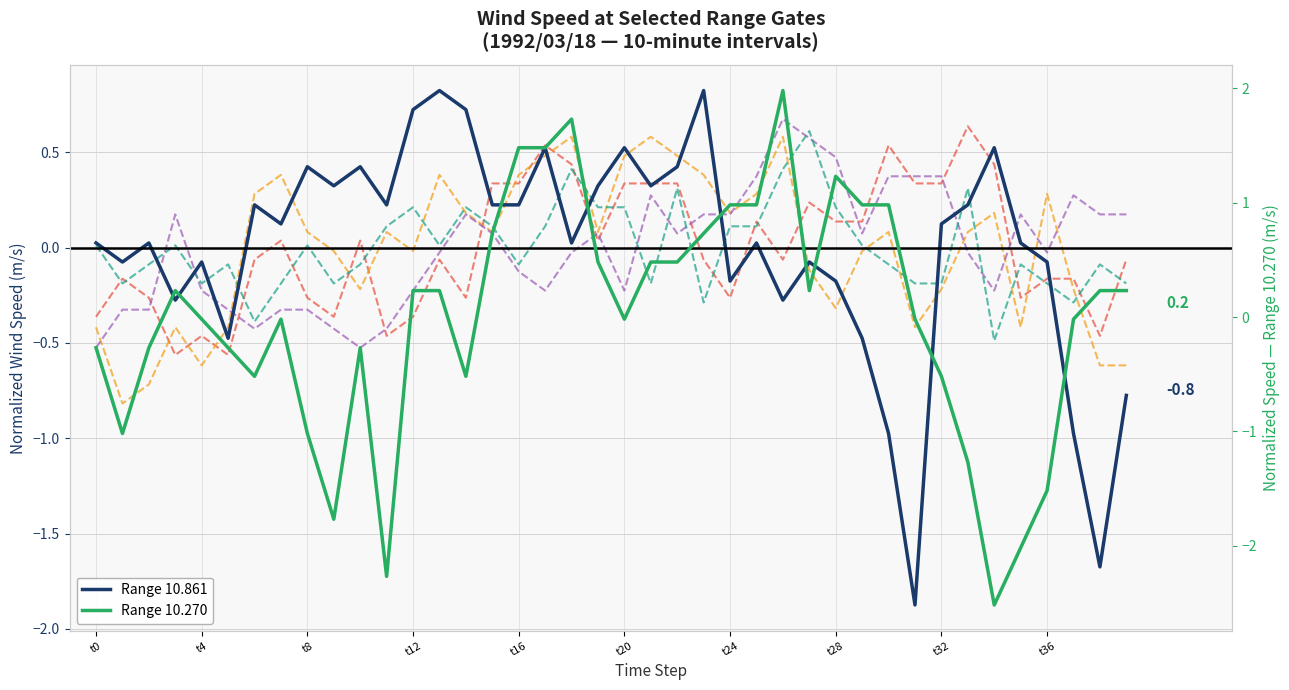

Which series has the largest total across all categories?

Range 11.009